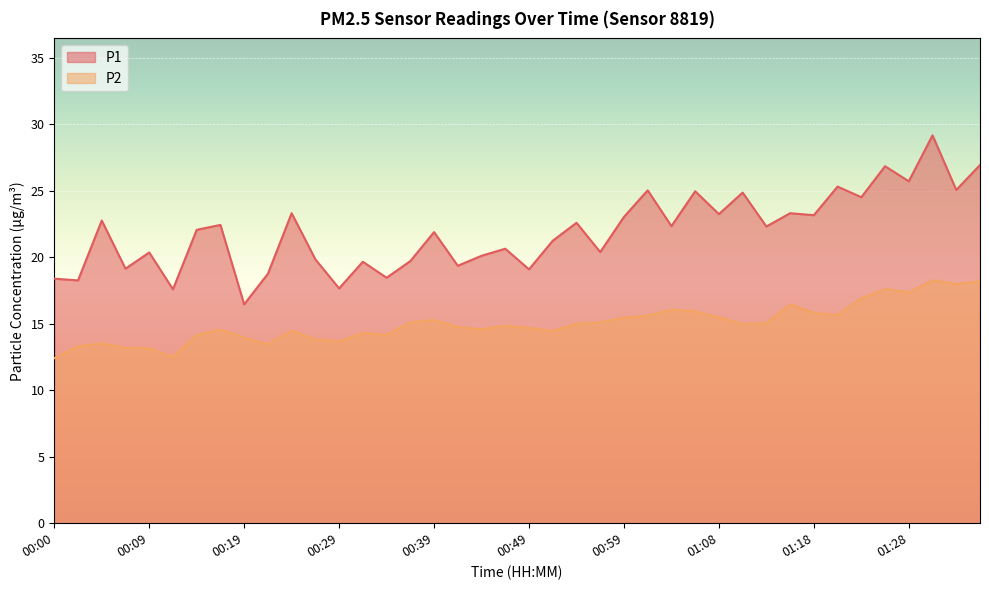

At which label does P2 reach its minimum?

00:00